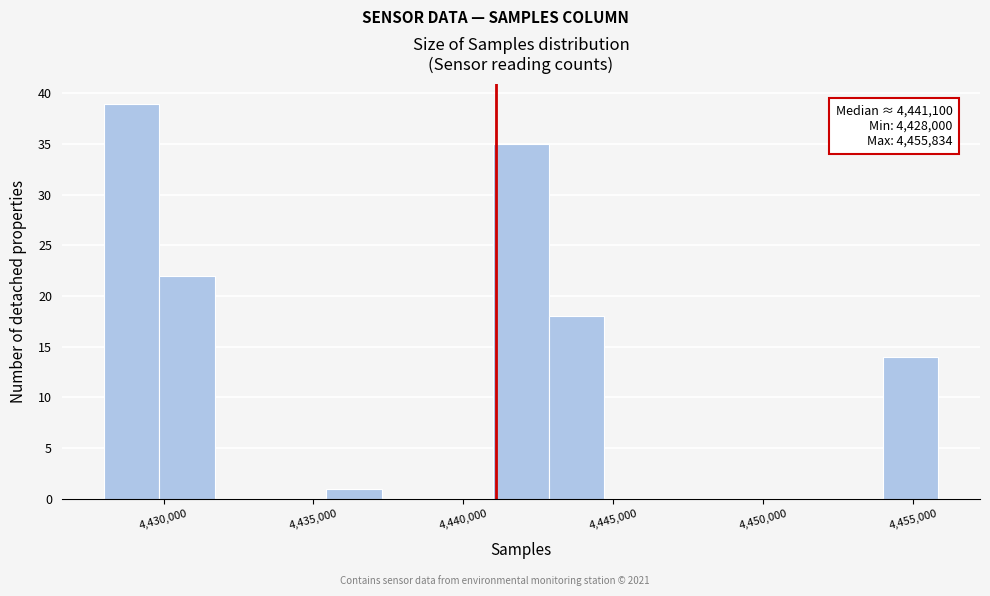

Read against the x-axis, roughly where is the centre of the tallest bar?

4429000